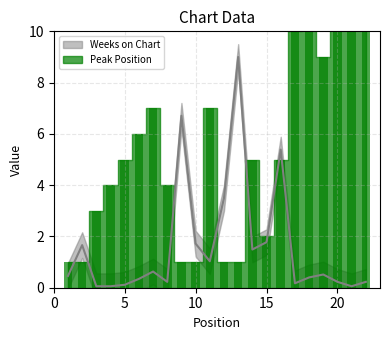

Is the value of Peak Position at 13 greater than the value of Weeks on Chart at 2?

No